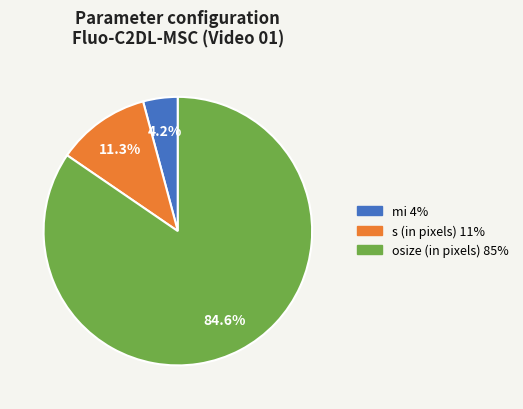

To the nearest percent, what is the difference between the largest and smallest slice percentages?

80%